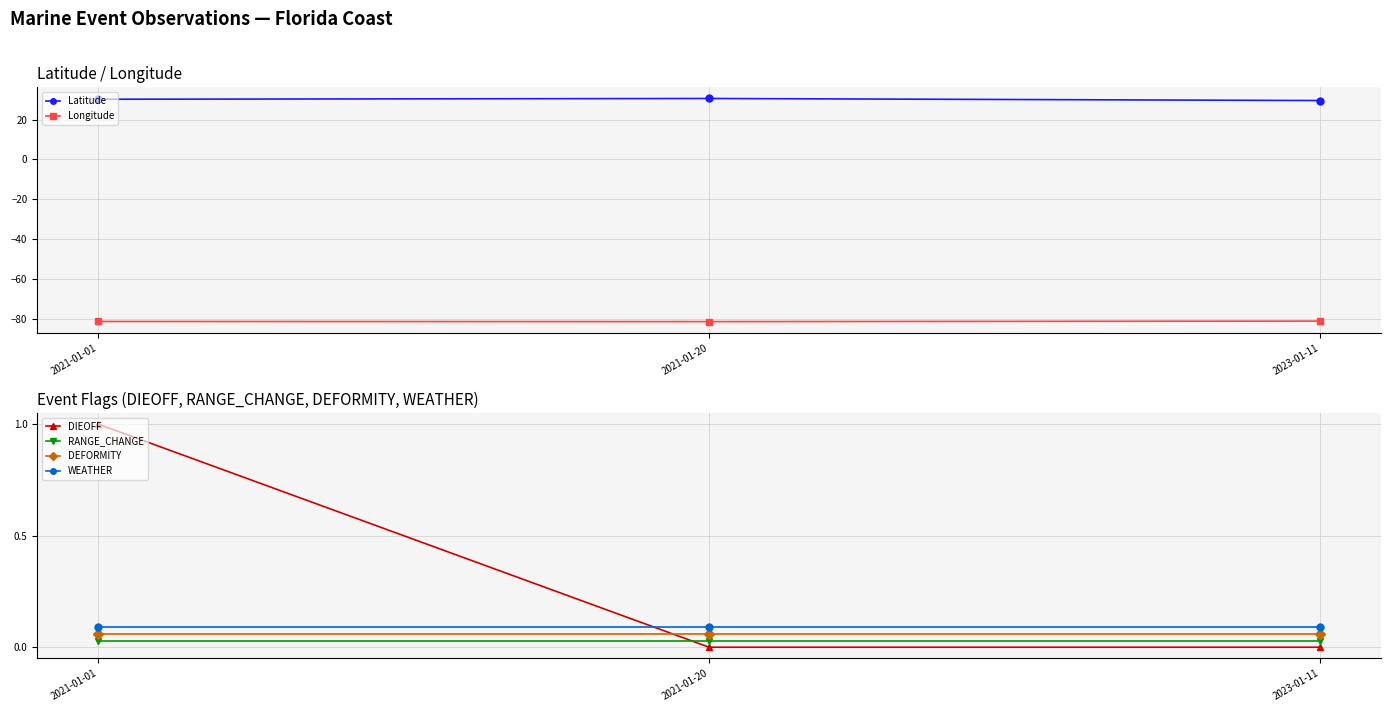

Is this an area chart (filled region under the line)?

No